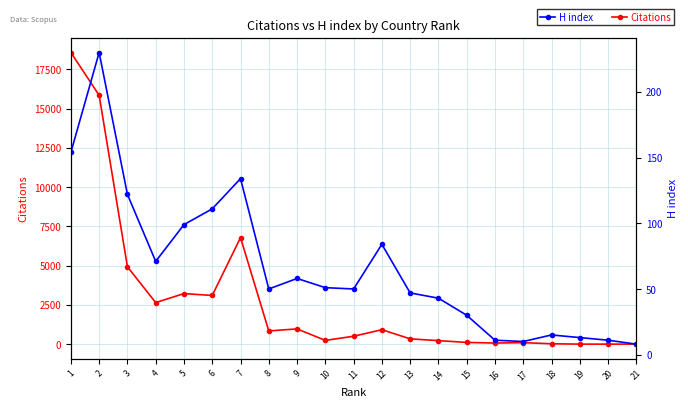

What is the maximum value shown in the chart?

18579